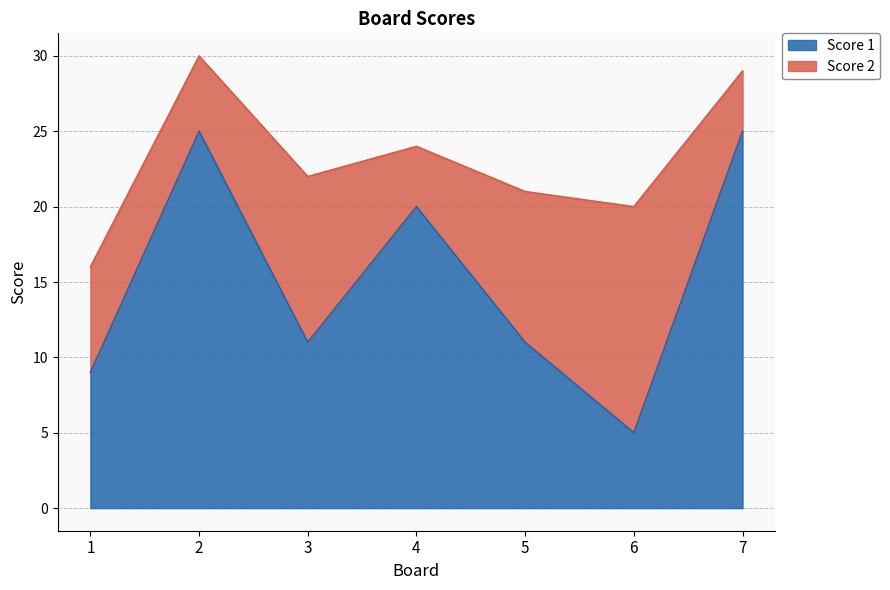

How many lines are shown in the chart?

2